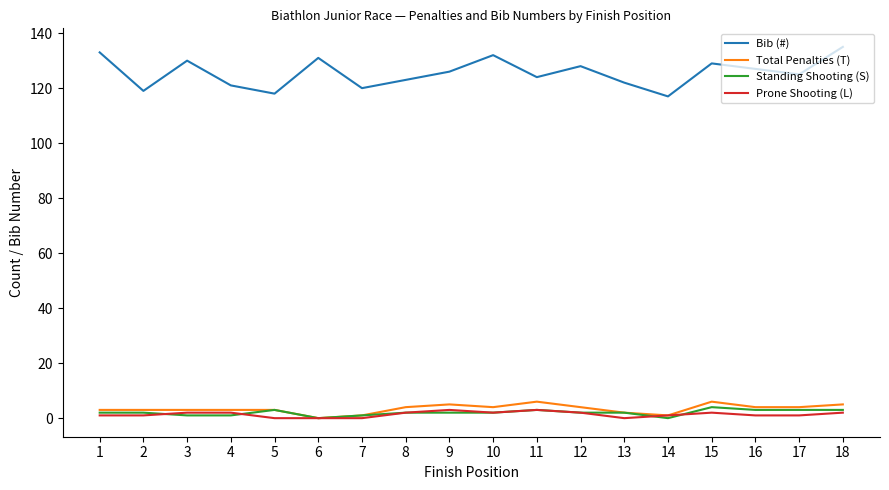

The value of Prone Shooting (L) at 4 is 2. True or false?

True